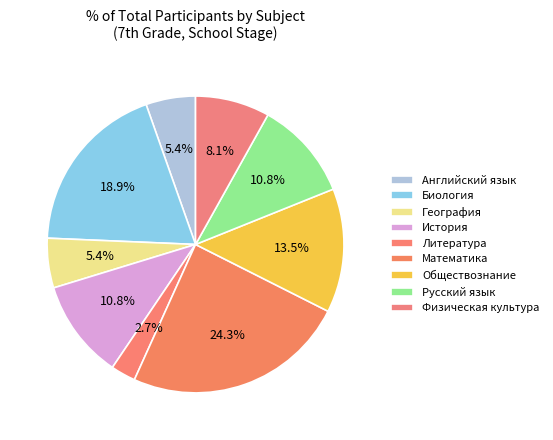

How much of the chart is everything except История?

89.2%